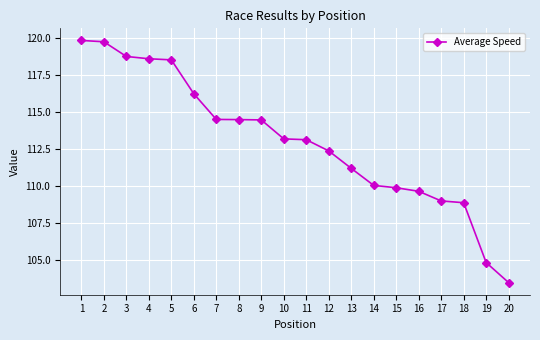

Between 3 and 2, which is larger?

2